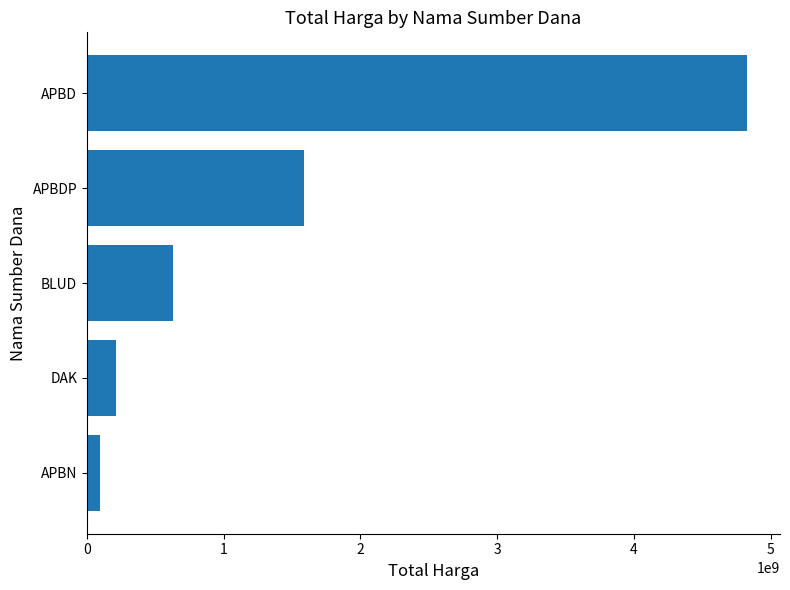

Which label corresponds to the largest value in the chart?

APBD